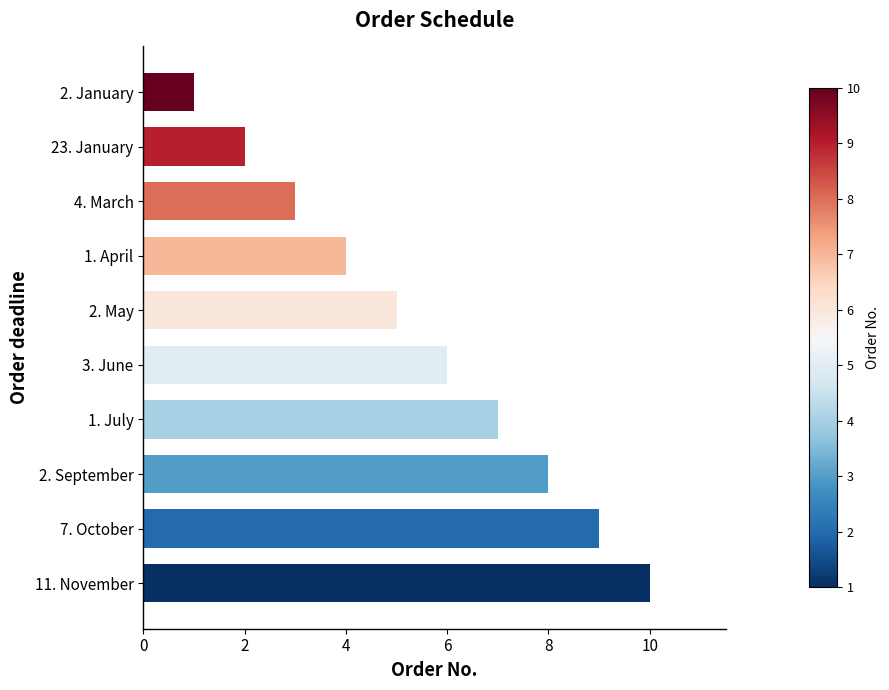

What is the greatest value displayed?

10